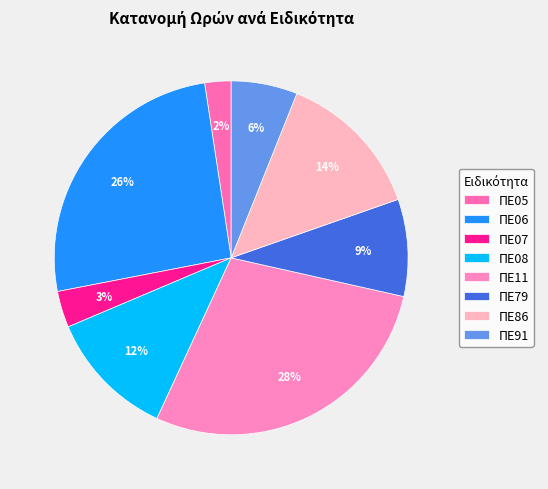

Is it true that ΠΕ06 is 18% of the pie?

False